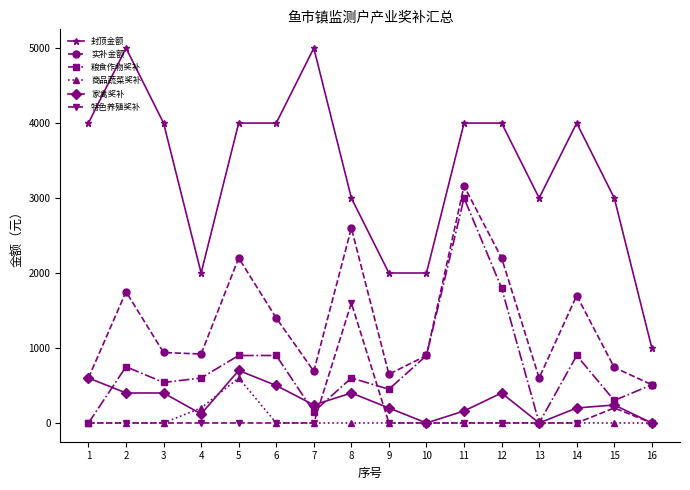

What is the greatest value displayed?

5000